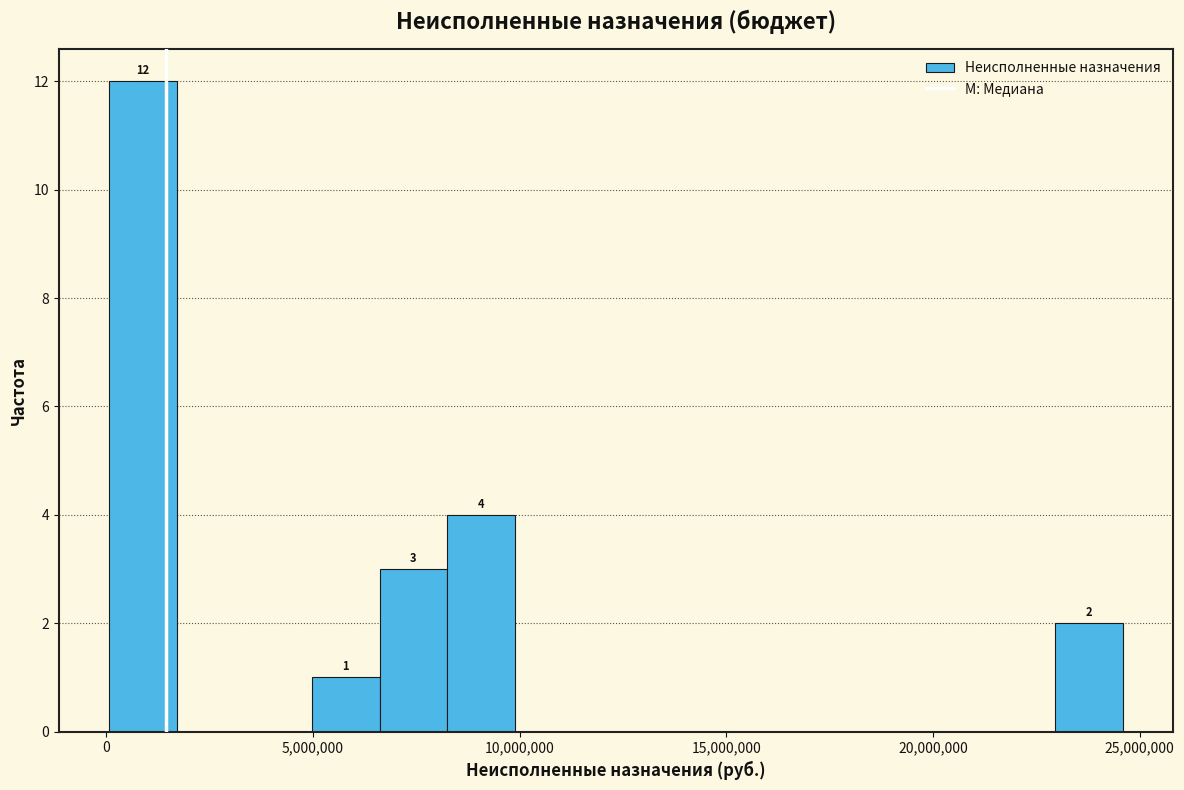

Around what value on the x-axis is the tallest bar? Give the approximate position of its centre, as read against the axis.

1000000